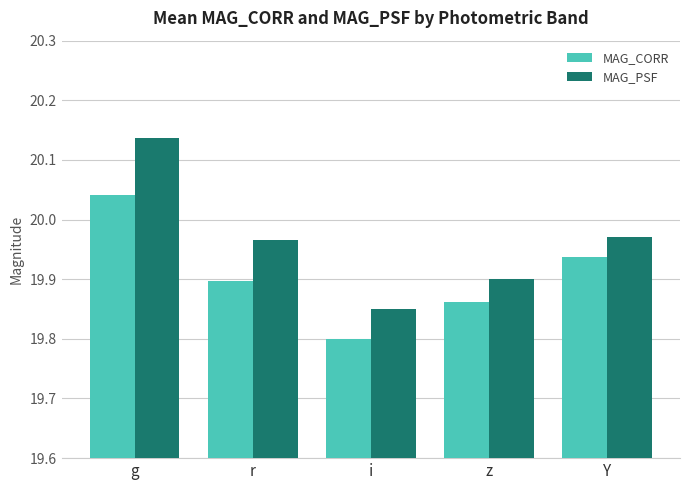

At which label does MAG_PSF reach its minimum?

i